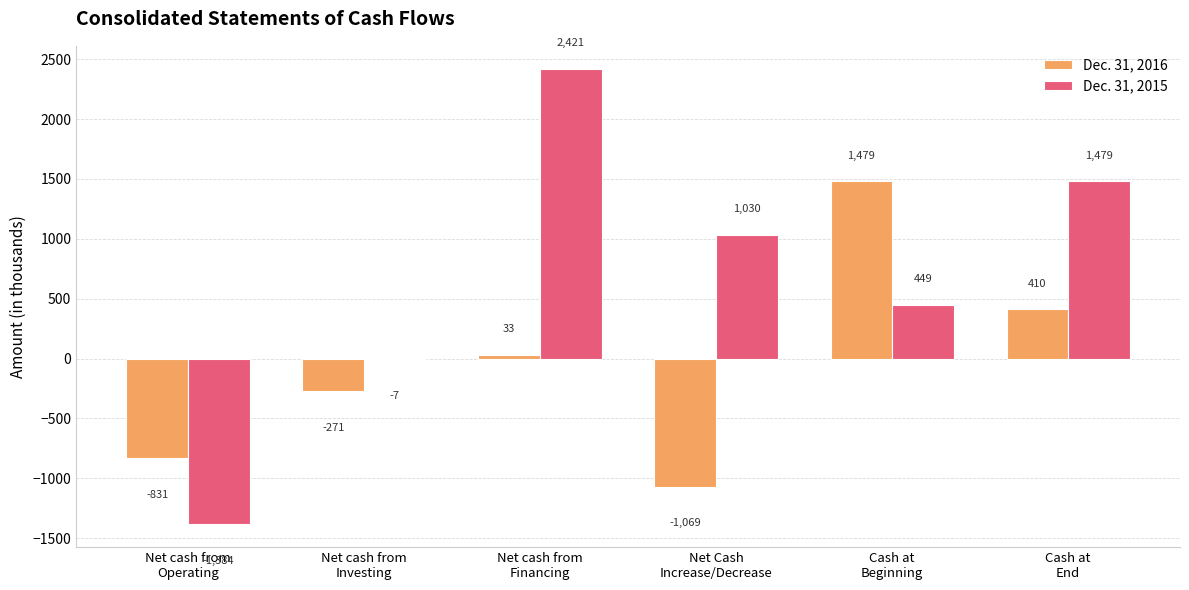

Count the number of data series in this chart.

2